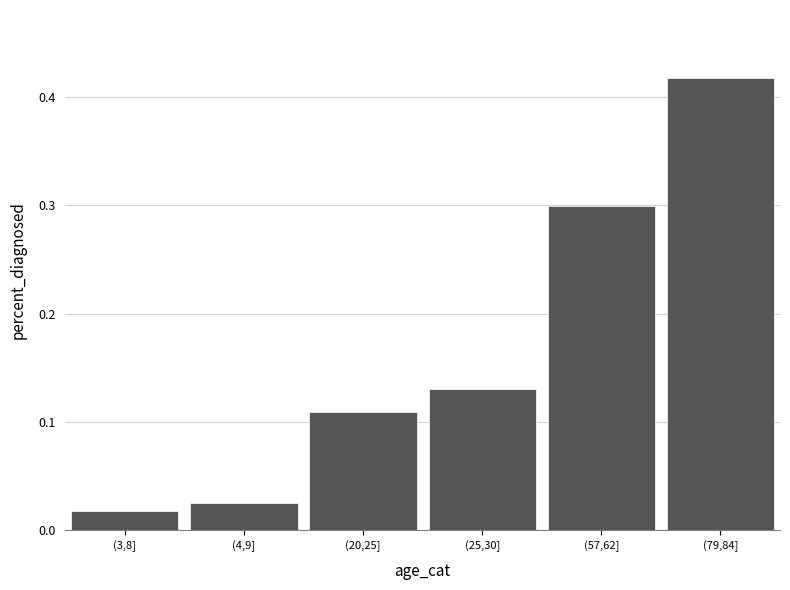

What is the difference between the second highest and minimum values?

0.3